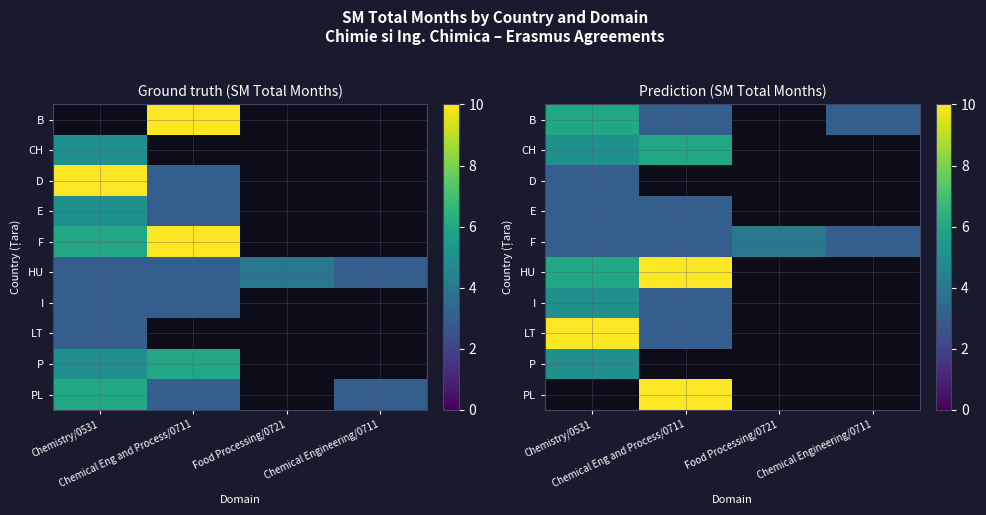

List the labels in order of F value, smallest first.

Chemistry/0531, Chemical Eng and Process/0711, Chemical Engineering/0711, Food Processing/0721